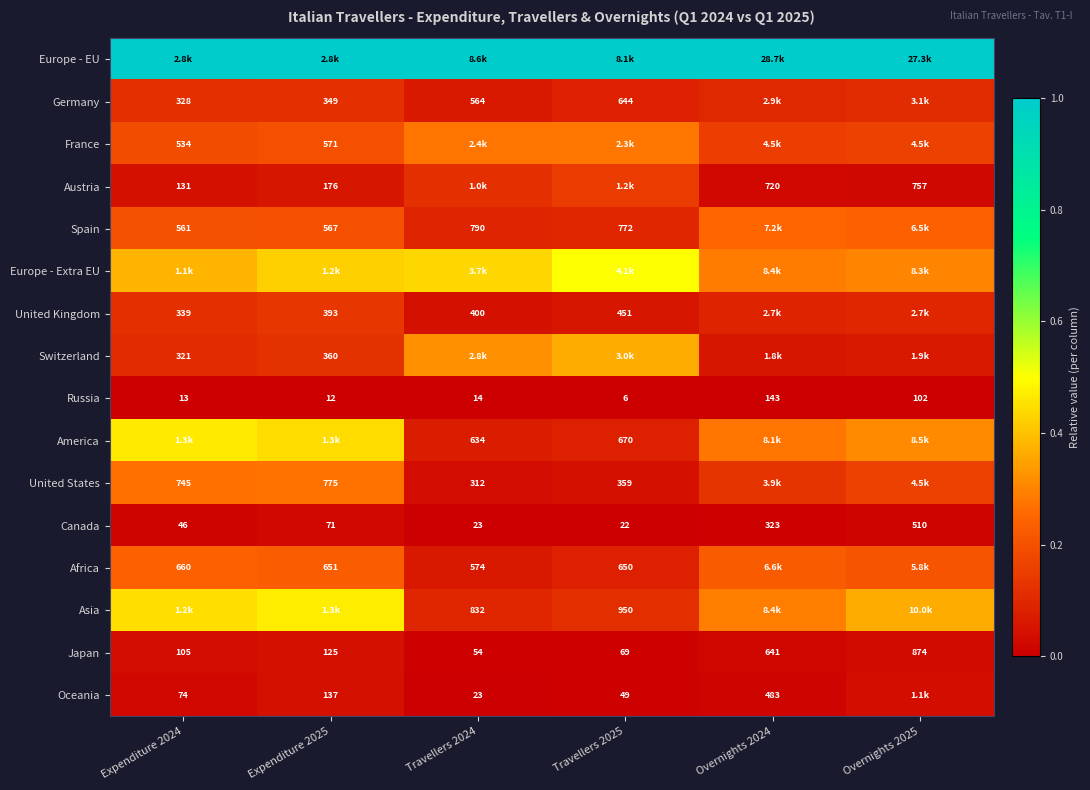

Is the value of Germany at Expenditure 2024 greater than the value of Japan at Travellers 2024?

Yes